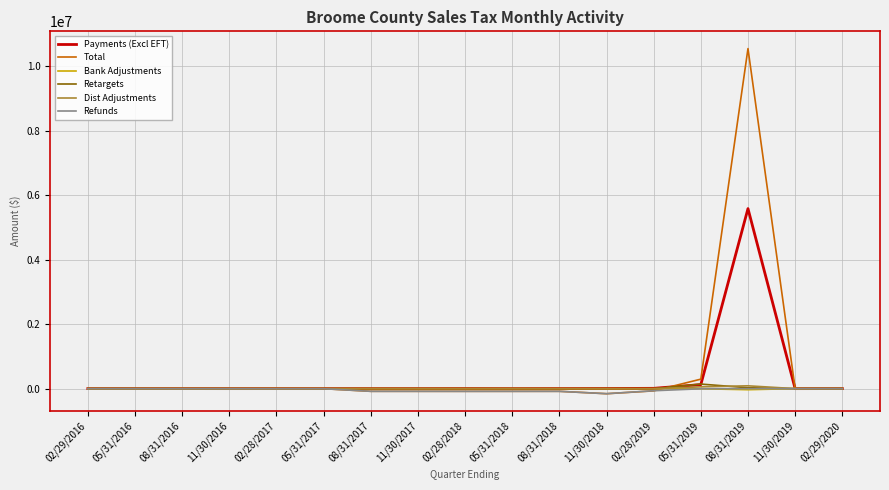

What is the minimum value for Retargets?

-2585.6